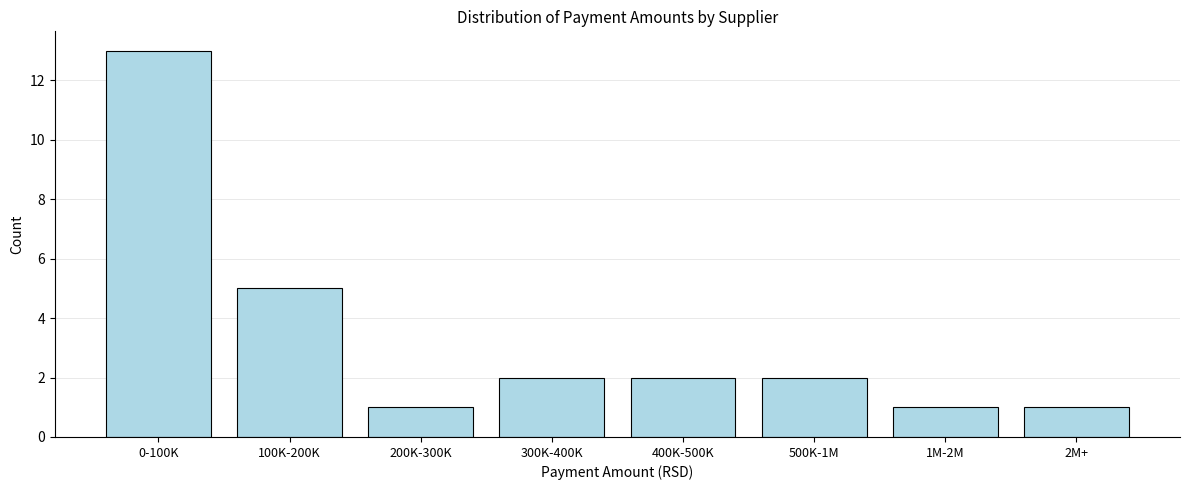

Reading right to left, extract all data points from this chart.

1	1	2	2	2	1	5	13